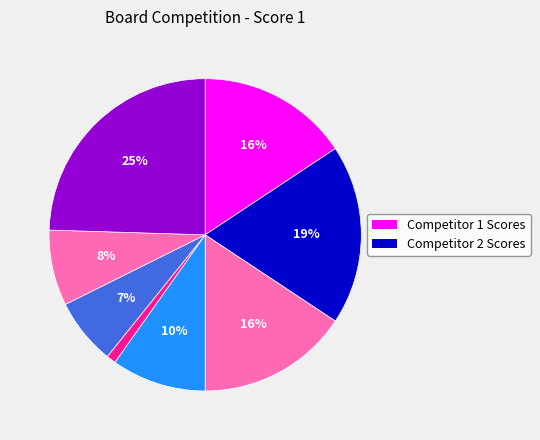

How many slices are in this pie chart?

8